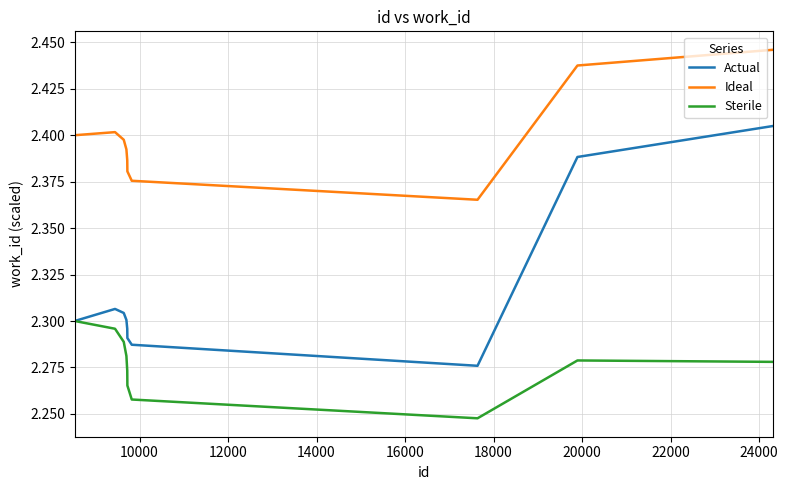

What are all the series names shown in the legend?

Actual, Ideal, Sterile